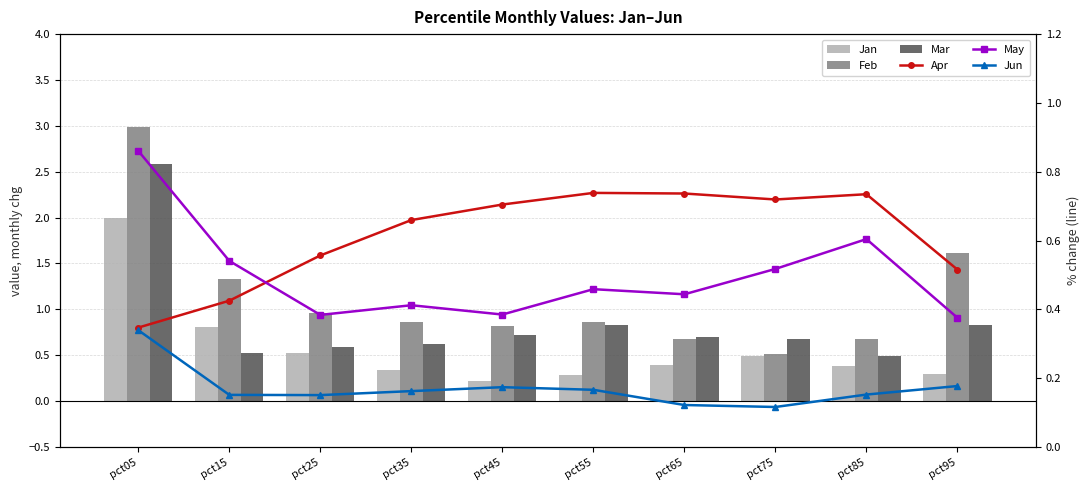

Is it true that May equals 0.6 at pct35?

False